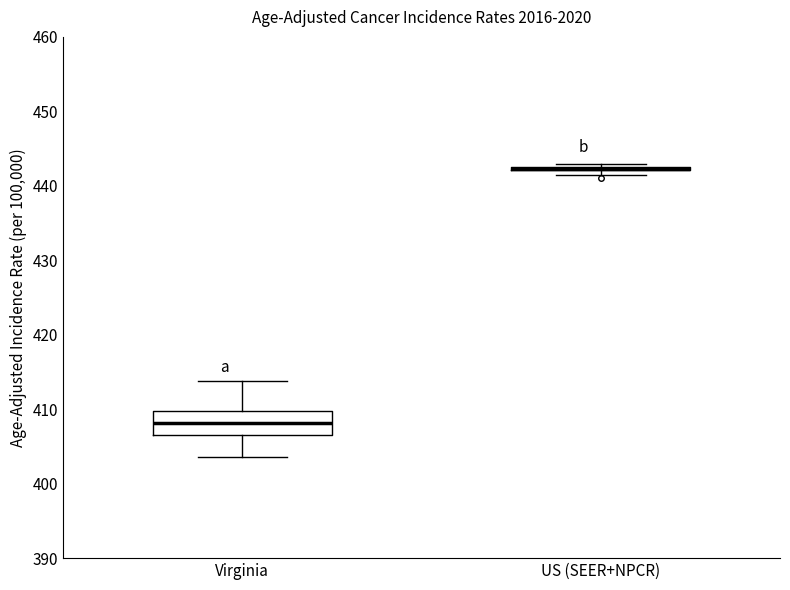

Where is the upper edge of the box for US (SEER+NPCR) on the y-axis? The values are not printed on the chart, so give them approximately, as read against the axis.

443